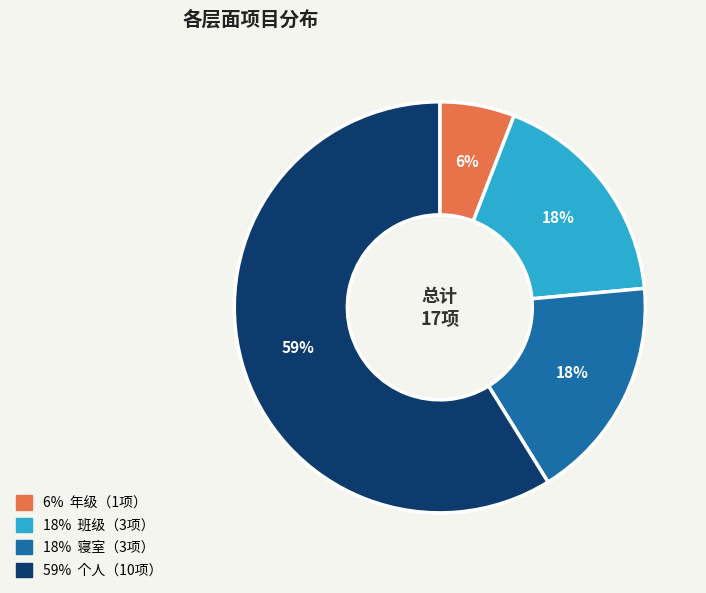

Is there any slice that represents more than half of the pie?

Yes